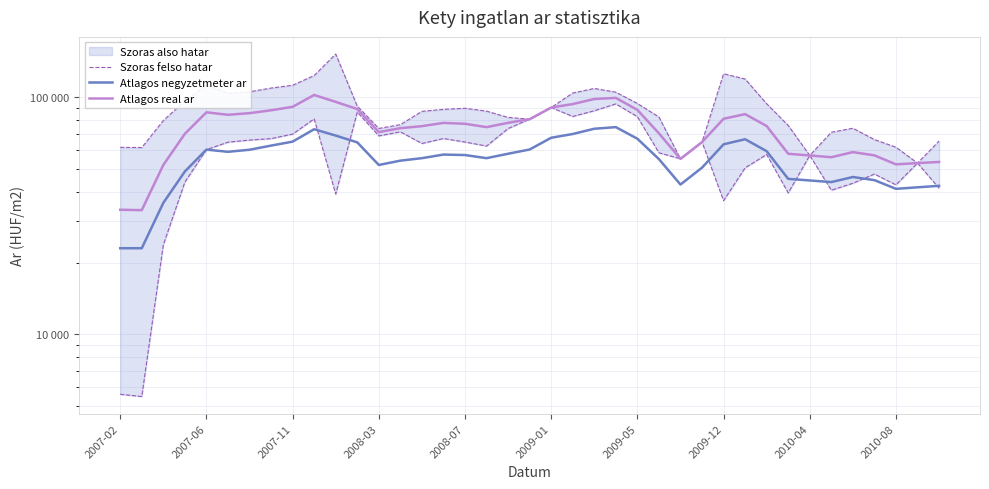

True or false: Atlagos negyzetmeter ar and Atlagos real ar cross at least once.

False